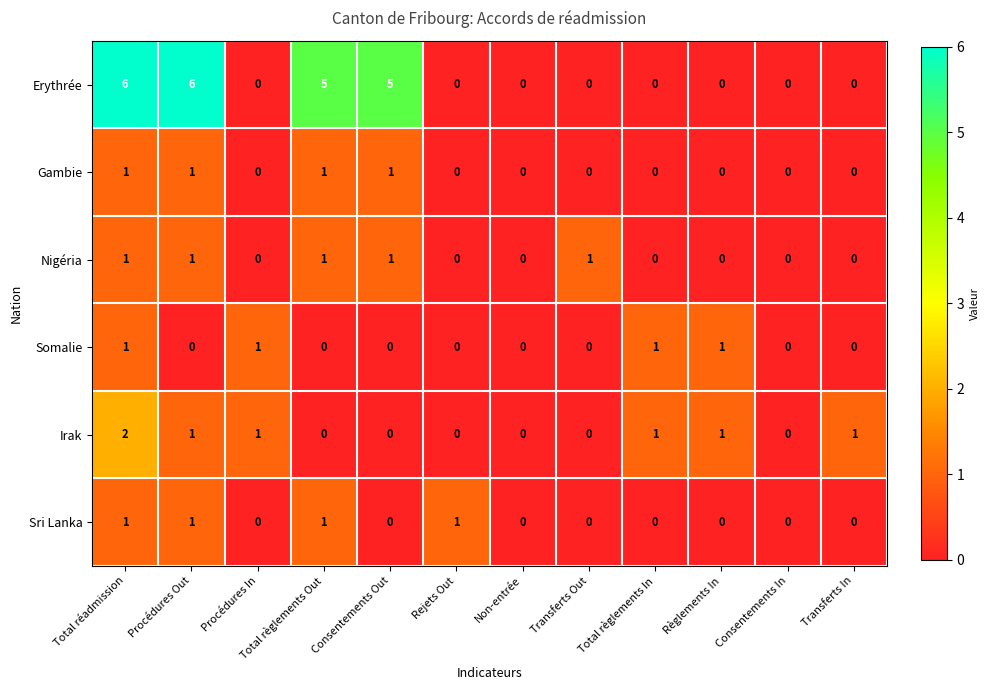

What is the sum of all Gambie values?

4